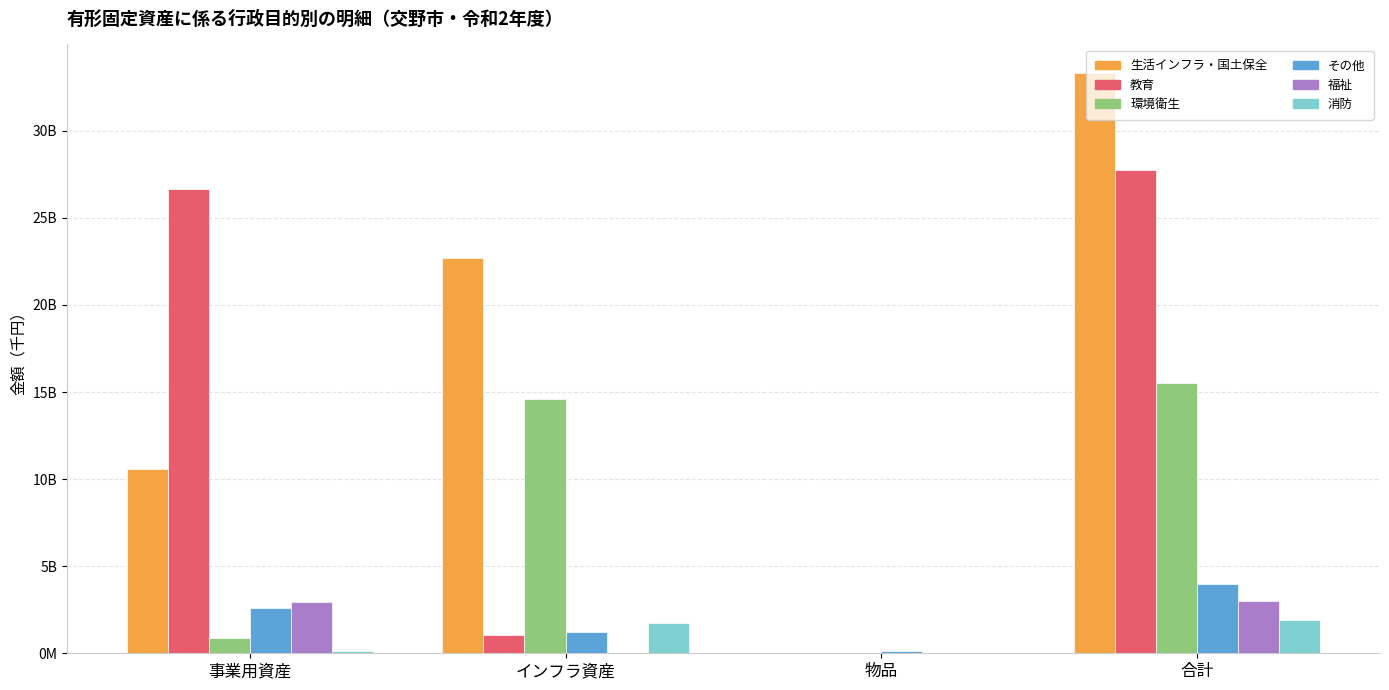

Reading right to left, what are all the values shown in this chart?

生活インフラ・国土保全: 合計=33294825580	物品=3034241	インフラ資産=22706799020	事業用資産=10584992319
教育: 合計=27730632048	物品=24510288	インフラ資産=1023318297	事業用資産=26682803463
環境衛生: 合計=15508282422	物品=30690128	インフラ資産=14618592210	事業用資産=859000084
その他: 合計=3977255300	物品=152586790	インフラ資産=1212021958	事業用資産=2612646552
福祉: 合計=2990452557	物品=15480944	インフラ資産=27261483	事業用資産=2947710130
消防: 合計=1898384418	物品=26411690	インフラ資産=1729863008	事業用資産=142109720